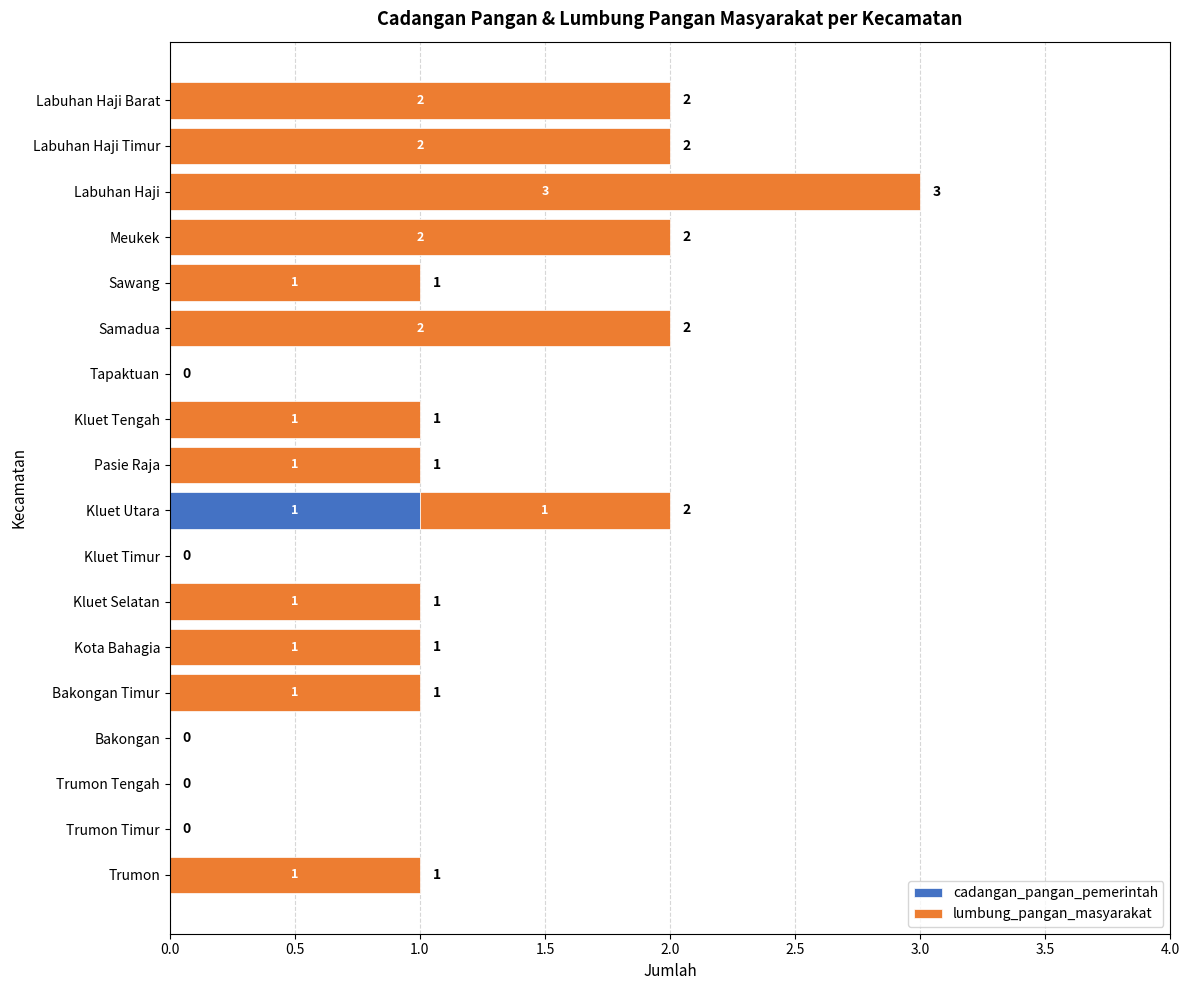

Is it true that cadangan_pangan_pemerintah equals 0 at Trumon Timur?

True